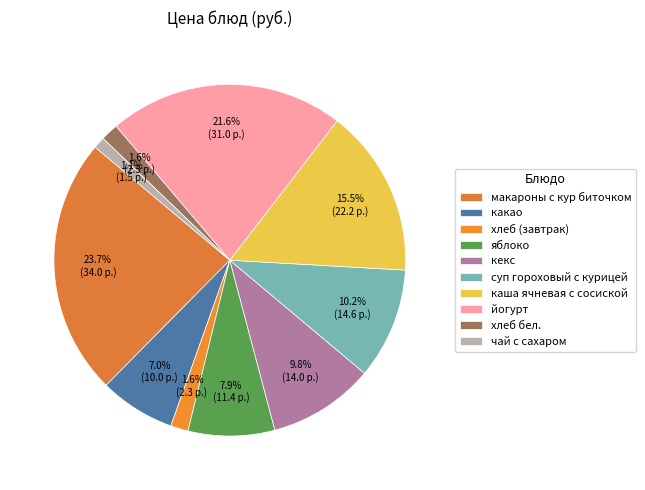

Which has a higher value, хлеб (завтрак) or какао?

какао